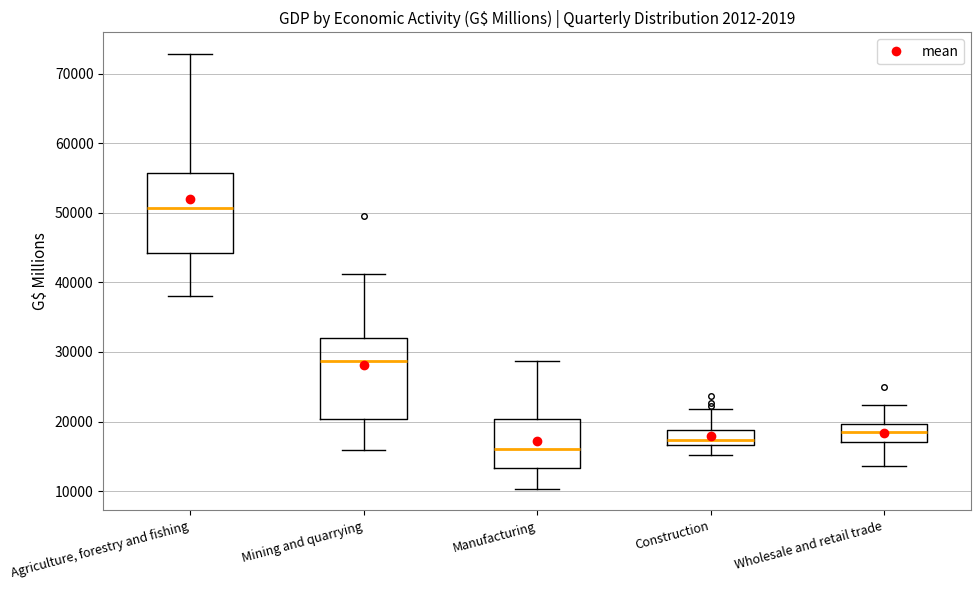

Which box has the highest median line?

Agriculture, forestry and fishing